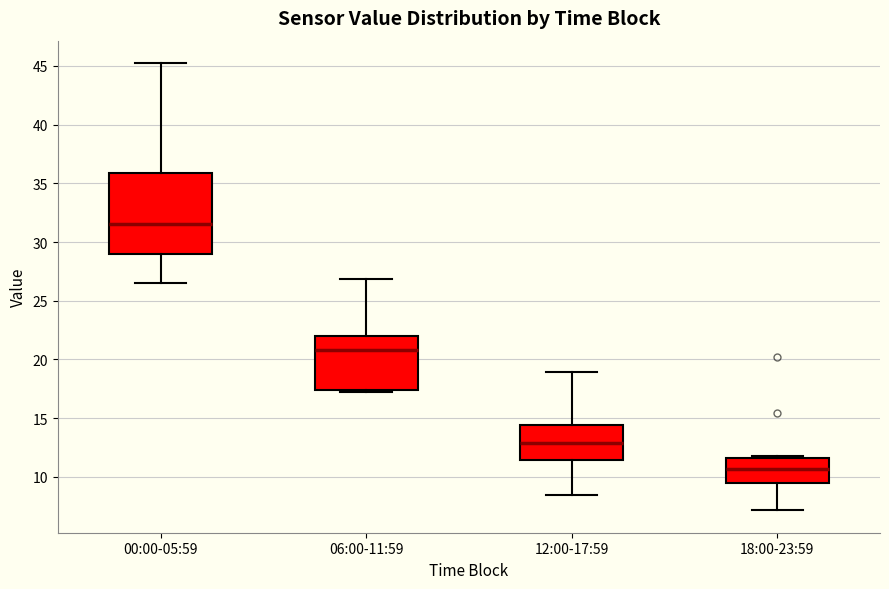

Reading left to right, transcribe this box plot: for each box, give where its median line is, the range the box spans, and where its two whiskers end, as read against the y-axis. The values are not printed on the chart, so give them approximately, as read against the axis.

00:00-05:59: median 31.5, box 29.0 to 36.0, whiskers 26.5 to 45.5
06:00-11:59: median 21.0, box 17.5 to 22.0, whiskers 17.5 (just below the box's lower edge) to 27.0
12:00-17:59: median 13.0, box 11.5 to 14.5, whiskers 8.5 to 19.0
18:00-23:59: median 10.5, box 9.5 to 11.5, whiskers 7.0 to 12.0